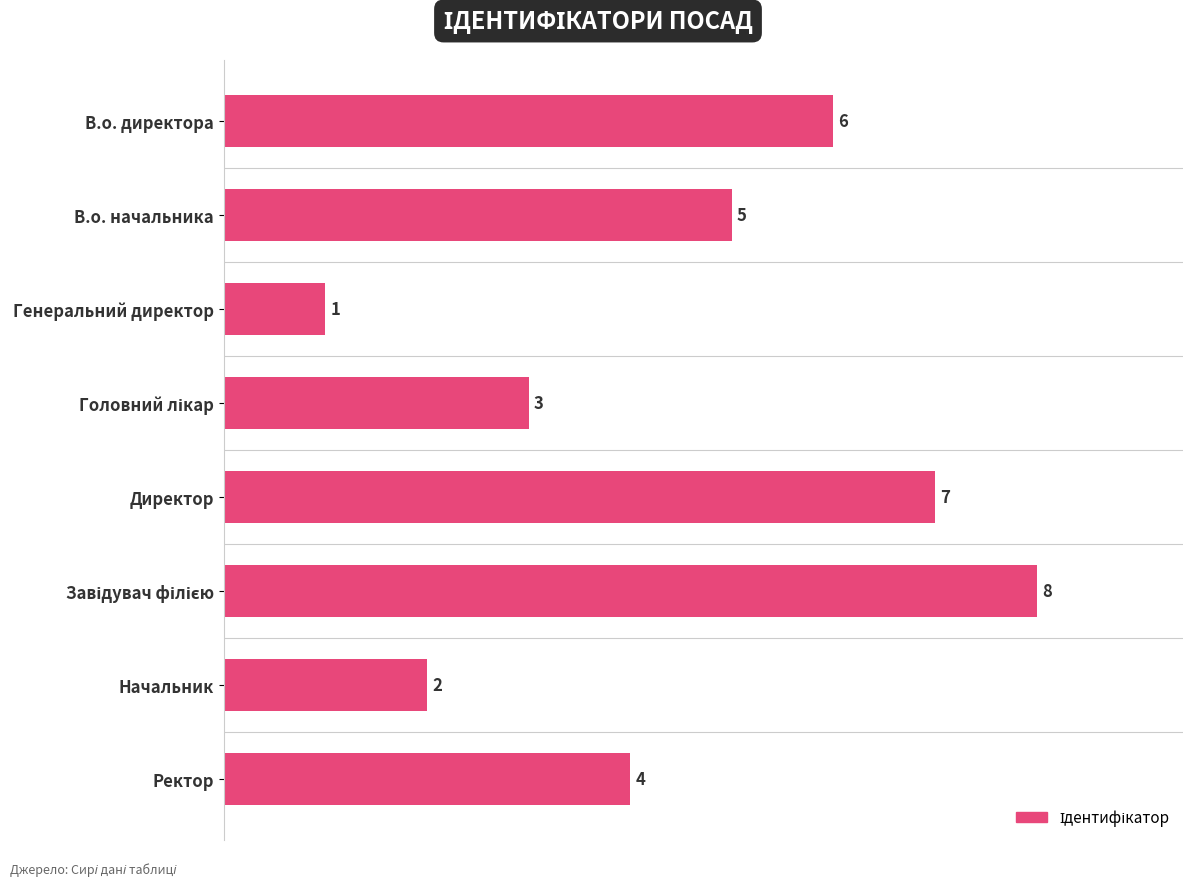

At which label is the value closest to 4?

Ректор